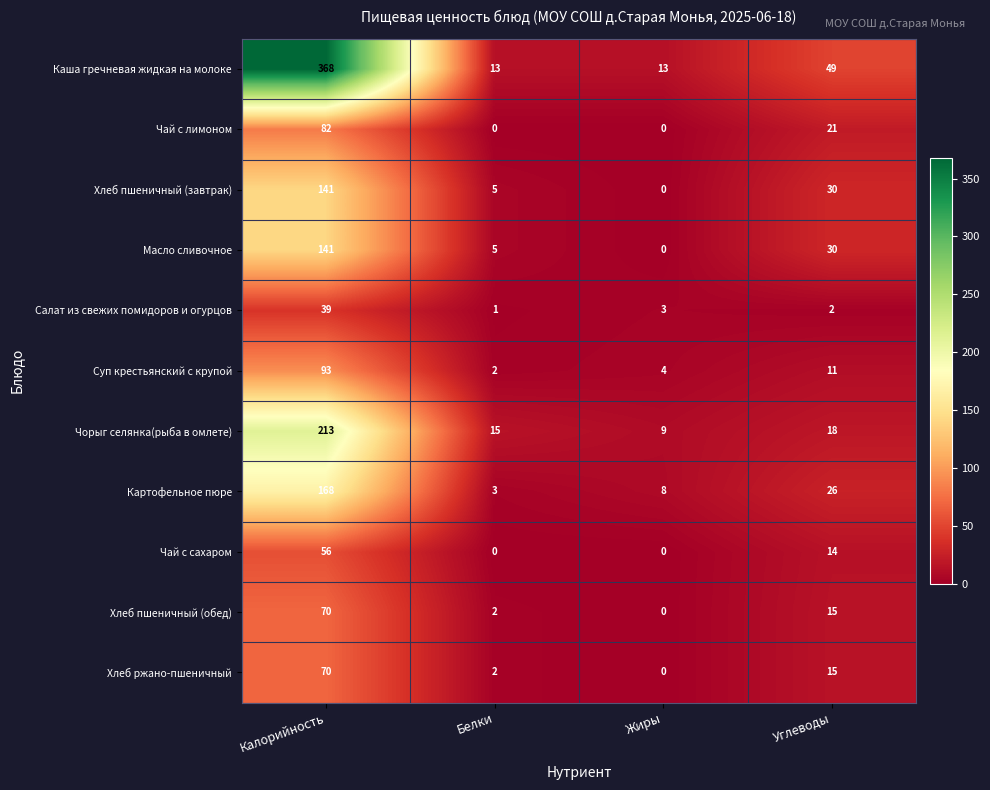

What is the difference between the Чай с лимоном values at Белки and Калорийность?

82